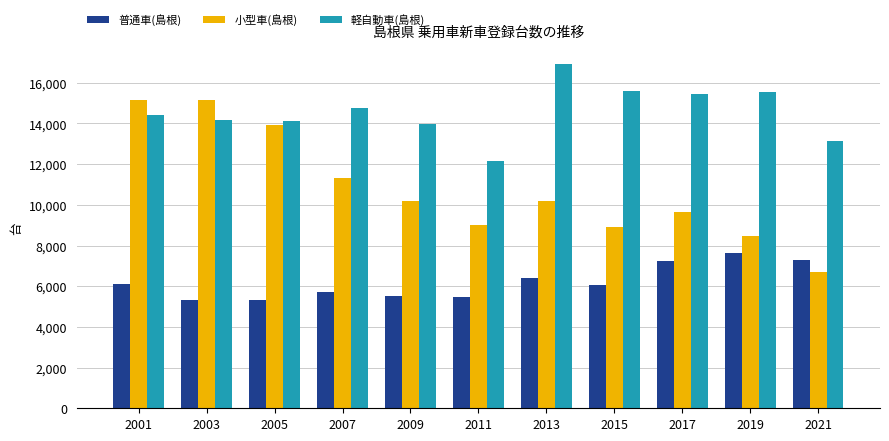

Between 2007 and 2009, which series saw the biggest shift?

小型車(島根)